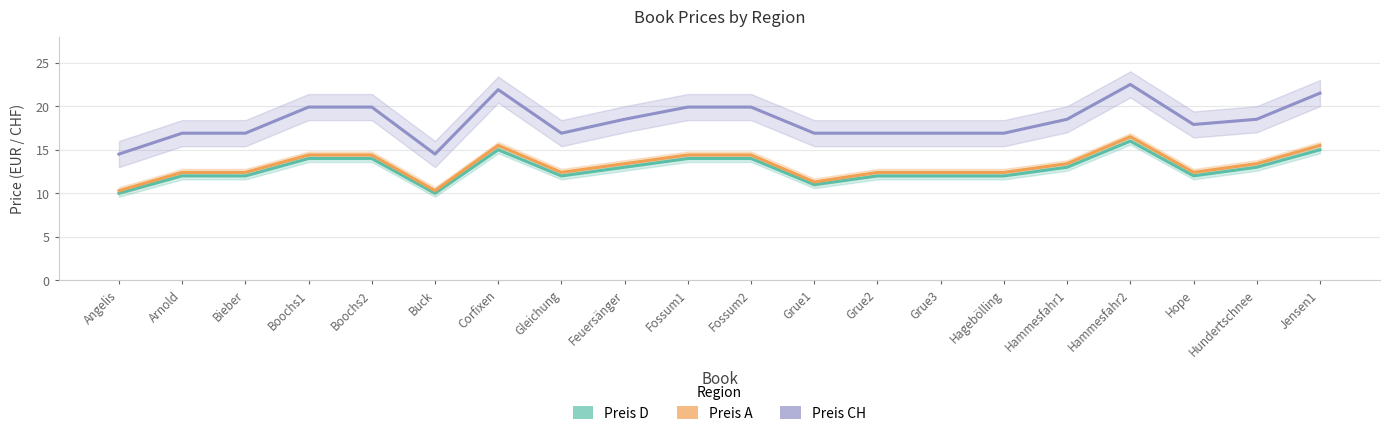

At which category does the chart reach its peak across all series?

Hammesfahr2